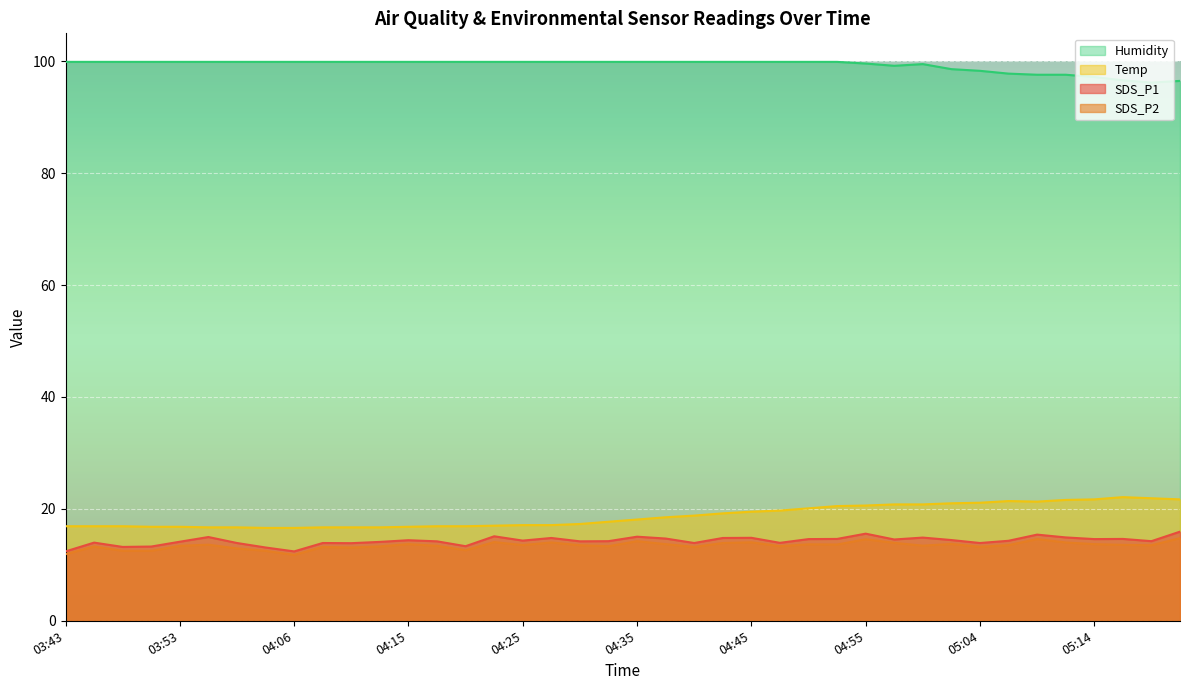

Reading right to left, list all the values displayed in this chart.

SDS_P1: 15.9	14.2	14.6	14.6	14.9	15.4	14.3	13.9	14.4	14.9	14.5	15.6	14.6	14.6	13.9	14.8	14.8	13.9	14.7	15.0	14.2	14.2	14.8	14.3	15.1	13.3	14.2	14.4	14.1	13.9	13.9	12.4	13.1	13.9	15.0	14.1	13.3	13.2	14.0	12.4
SDS_P2: 14.8	13.5	13.6	13.7	14.0	14.6	13.5	13.2	13.7	13.4	13.9	14.6	13.6	13.7	13.3	14.0	13.9	13.2	13.7	14.2	13.3	13.5	14.0	13.5	14.1	12.6	13.4	13.7	13.3	13.1	13.2	11.8	12.5	12.9	13.6	13.4	12.5	12.5	13.3	11.9
Temp: 21.7	21.9	22.1	21.7	21.6	21.3	21.4	21.1	21.0	20.8	20.8	20.6	20.5	20.1	19.7	19.5	19.2	18.8	18.5	18.1	17.7	17.3	17.1	17.1	17.0	16.9	16.9	16.8	16.7	16.7	16.7	16.6	16.6	16.7	16.7	16.8	16.8	16.9	16.9	16.9
Humidity: 96.5	96.2	96.6	97.2	97.6	97.6	97.8	98.3	98.6	99.5	99.2	99.6	99.9	99.9	99.9	99.9	99.9	99.9	99.9	99.9	99.9	99.9	99.9	99.9	99.9	99.9	99.9	99.9	99.9	99.9	99.9	99.9	99.9	99.9	99.9	99.9	99.9	99.9	99.9	99.9